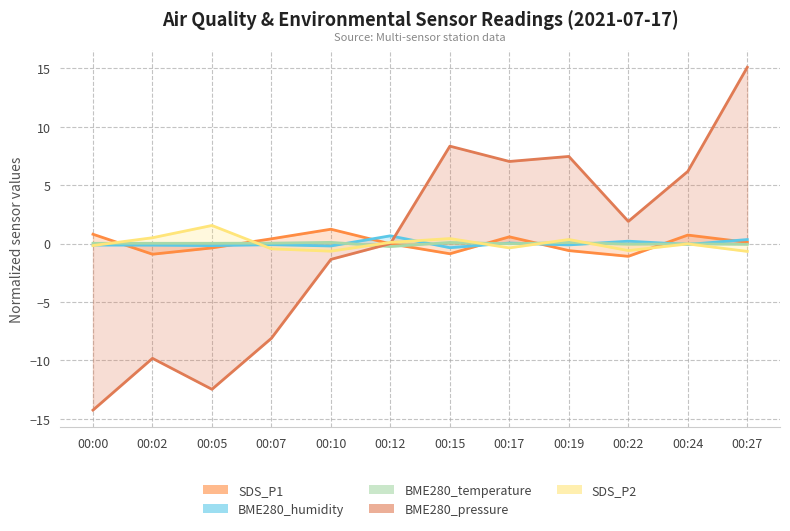

What is the value of the BME280_temperature point at the 6th from the left?

-0.3